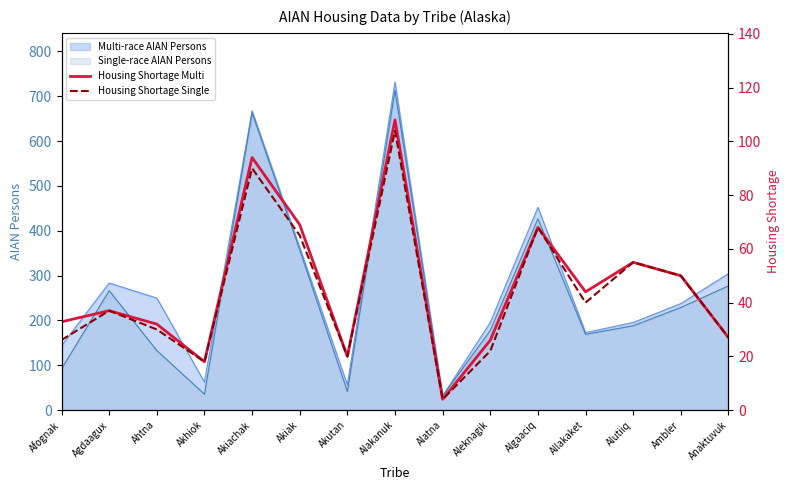

How many values in the Housing Shortage Multi series are below 37?

7